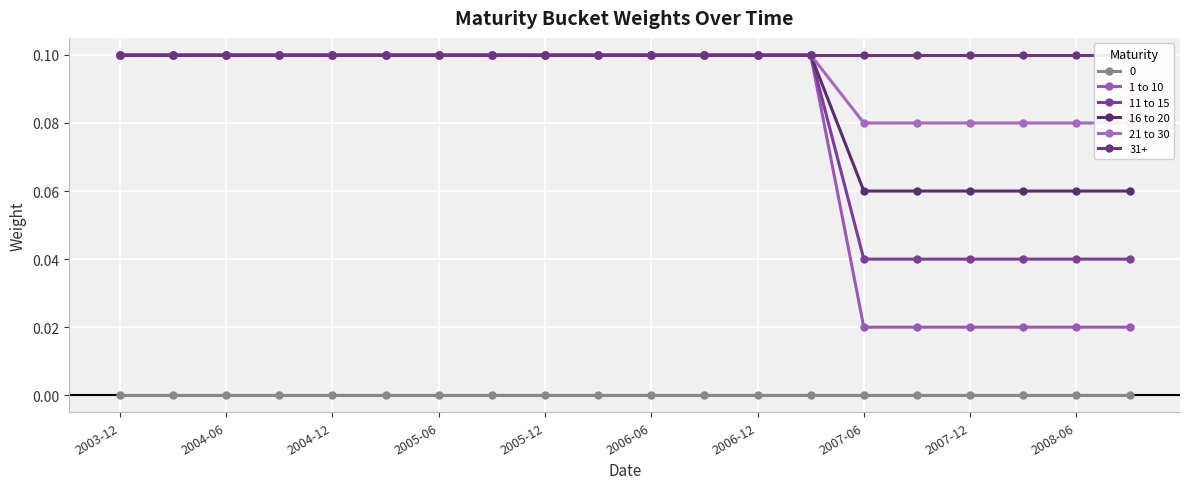

Does the chart display data point markers on the line(s)?

Yes